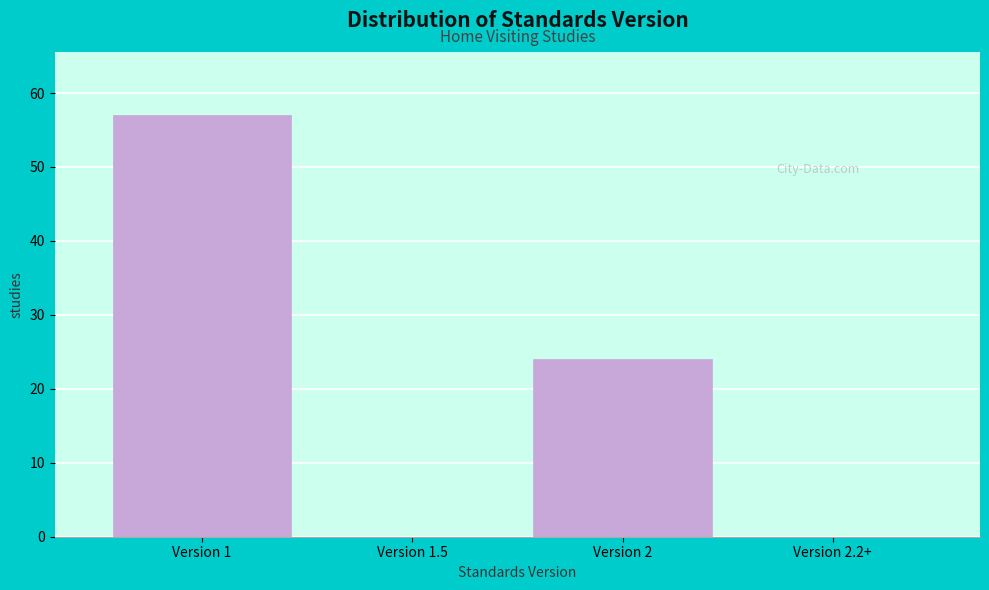

Reading left to right, transcribe all the data shown in this chart.

Version 1=57	Version 1.5=0	Version 2=24	Version 2.2+=0